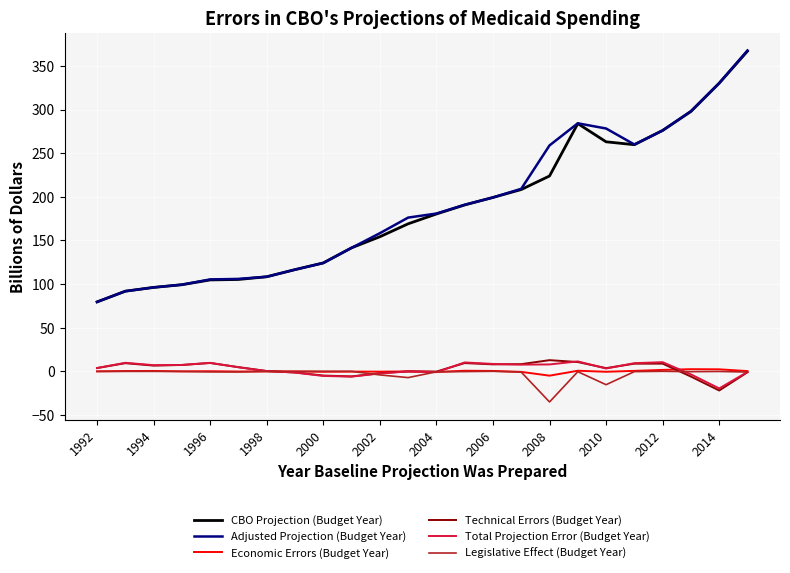

True or false: Adjusted Projection (Budget Year) and Economic Errors (Budget Year) cross at least once.

False